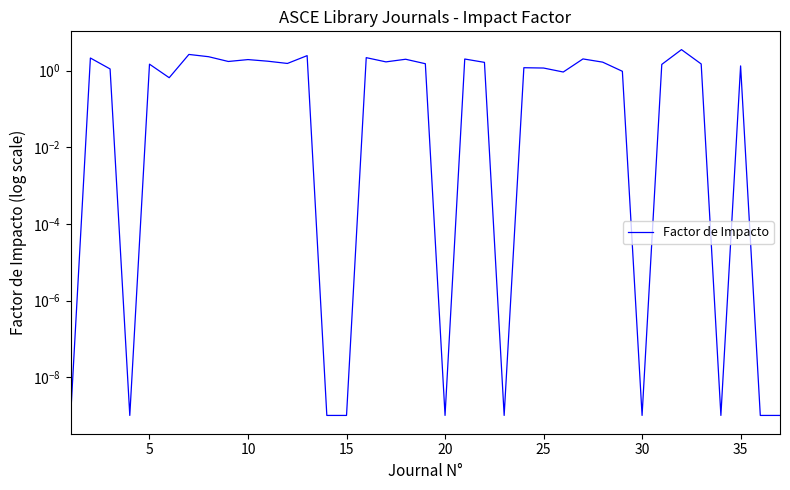

What is the difference between the second highest and minimum values?

2.6